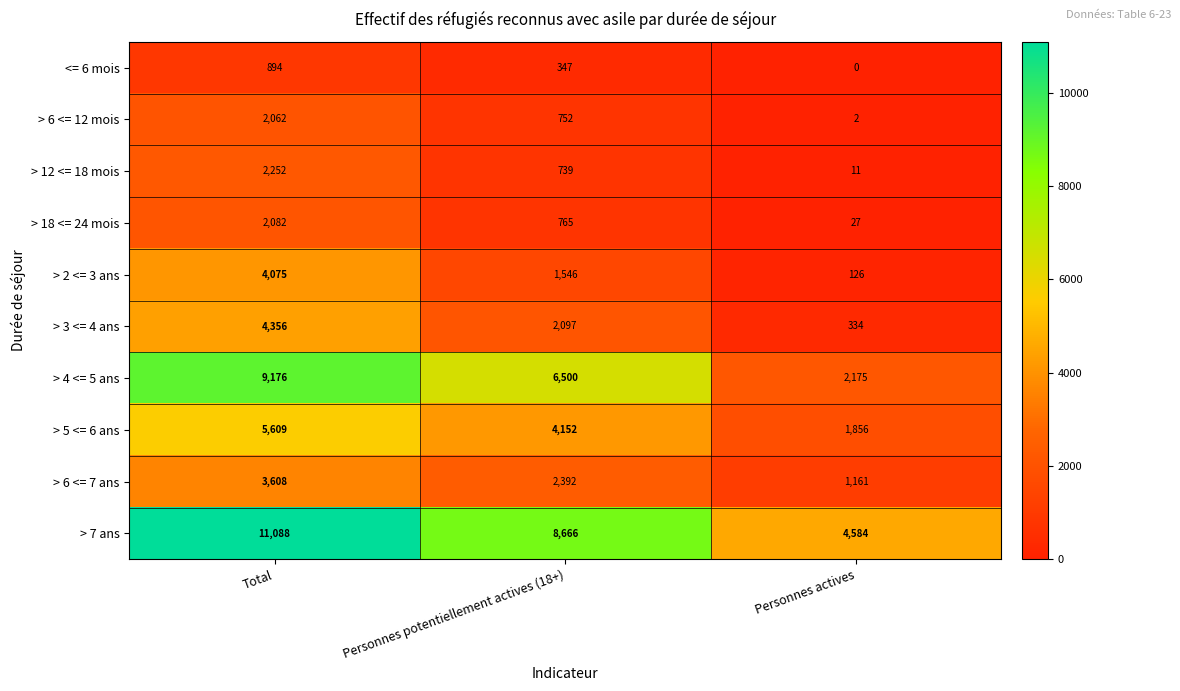

List the series in order of their peak value, lowest first.

<= 6 mois, > 6 <= 12 mois, > 18 <= 24 mois, > 12 <= 18 mois, > 6 <= 7 ans, > 2 <= 3 ans, > 3 <= 4 ans, > 5 <= 6 ans, > 4 <= 5 ans, > 7 ans